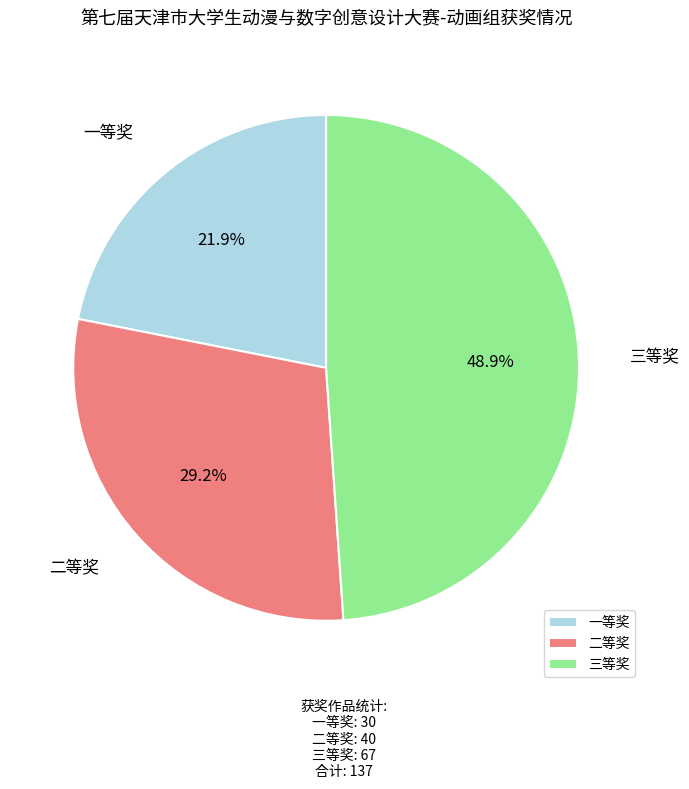

True or false: 一等奖 accounts for 22% of the total.

True